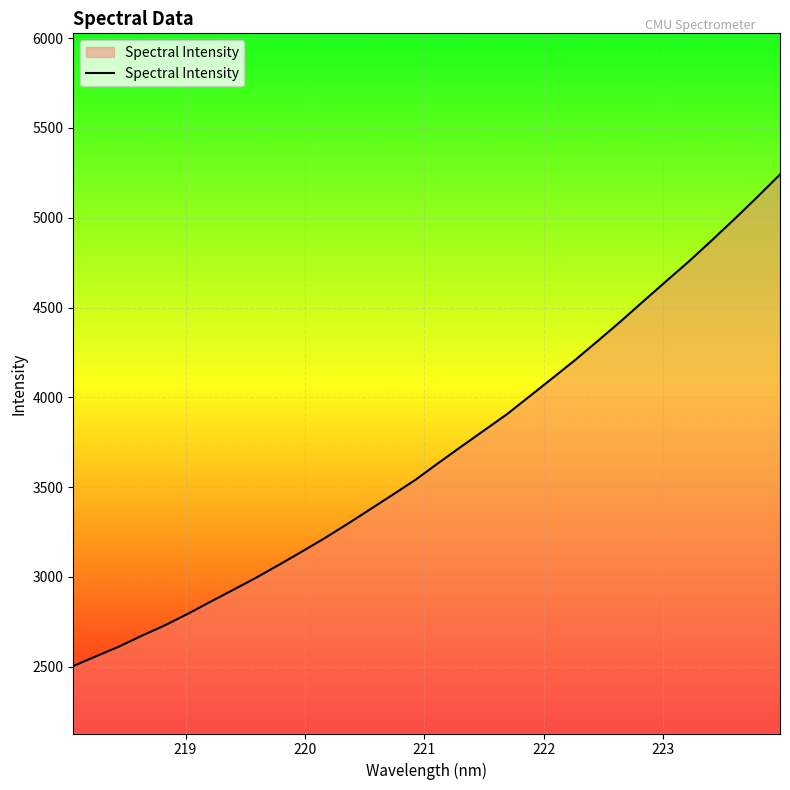

What is the difference between the maximum and minimum values?

2737.8